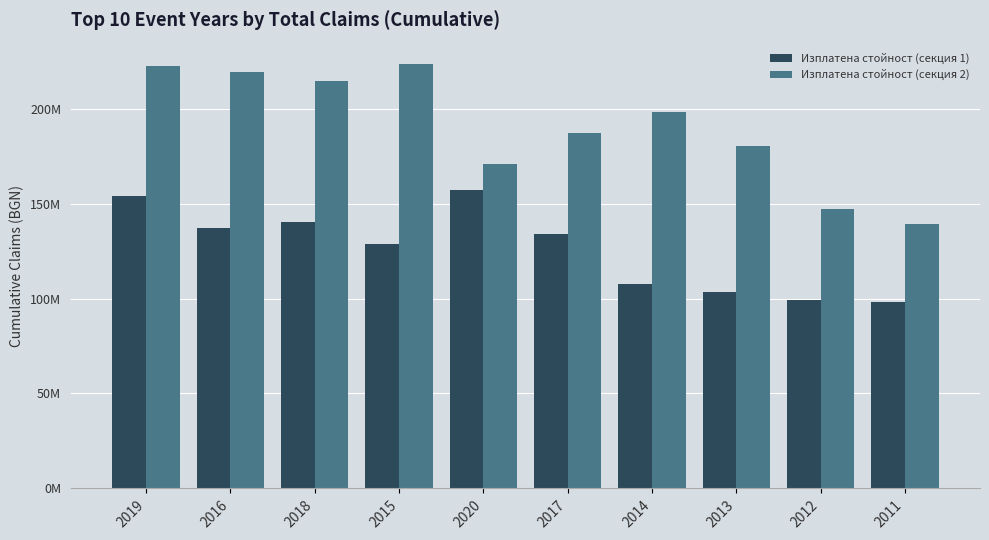

What is the label of the 4th bar from the left?

2015